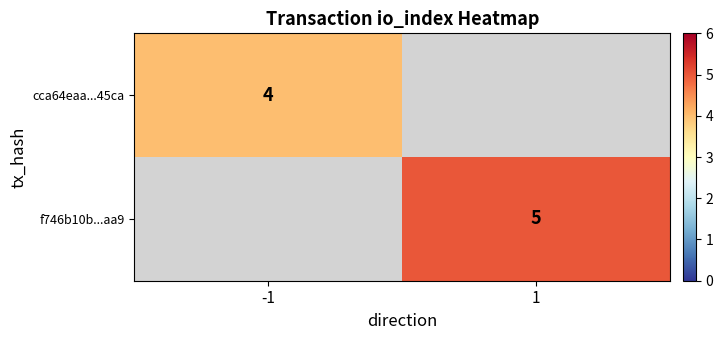

True or false: cca64eaa...45ca has a value of 7 at -1.

False